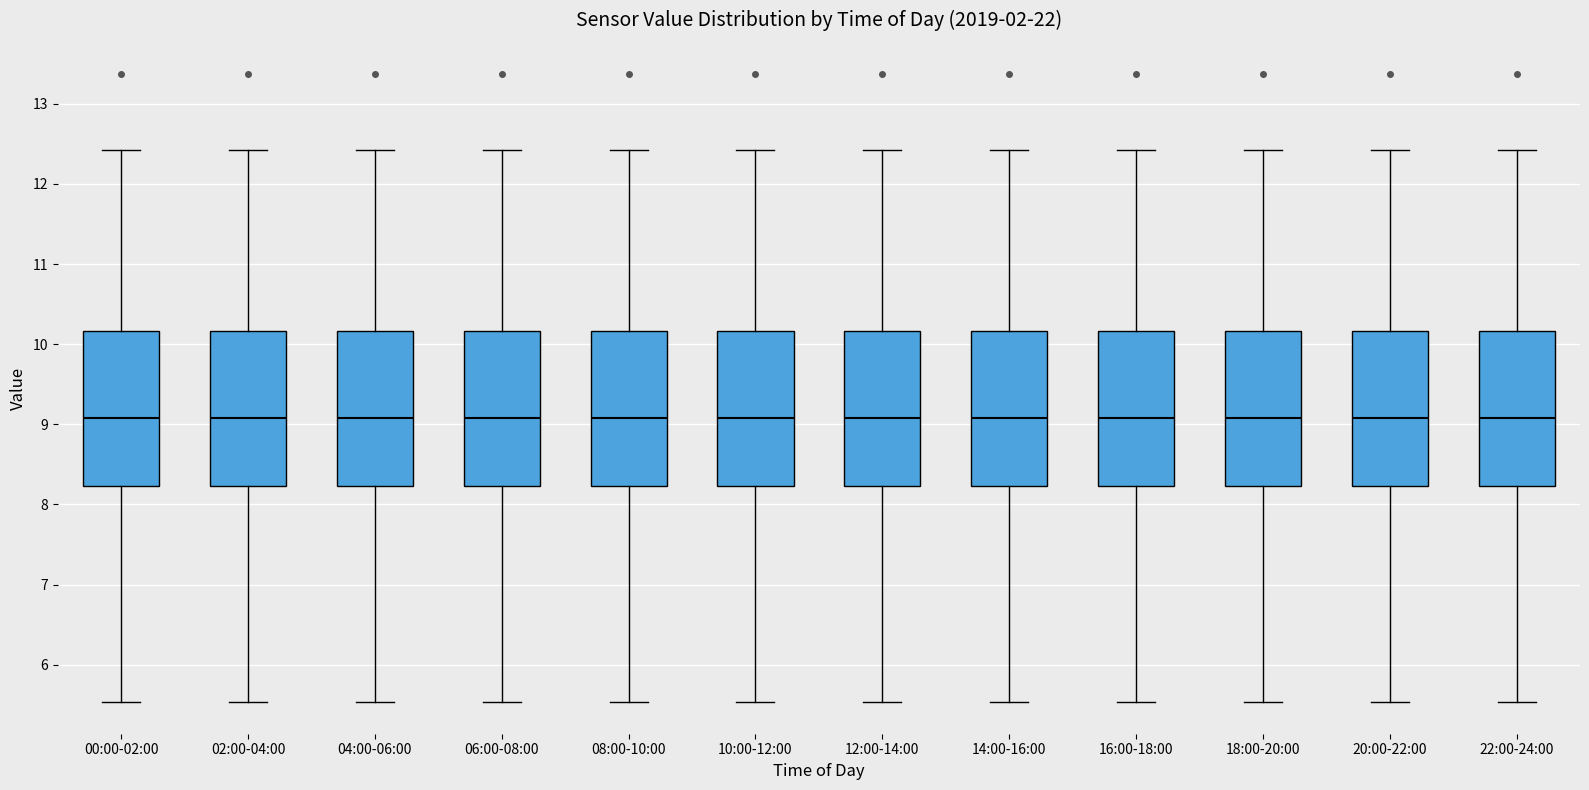

Reading left to right, transcribe this box plot: for each box, give where its median line is, the range the box spans, and where its two whiskers end, as read against the y-axis. The values are not printed on the chart, so give them approximately, as read against the axis.

00:00-02:00: median 9.1, box 8.2 to 10.2, whiskers 5.5 to 12.4
02:00-04:00: median 9.1, box 8.2 to 10.2, whiskers 5.5 to 12.4
04:00-06:00: median 9.1, box 8.2 to 10.2, whiskers 5.5 to 12.4
06:00-08:00: median 9.1, box 8.2 to 10.2, whiskers 5.5 to 12.4
08:00-10:00: median 9.1, box 8.2 to 10.2, whiskers 5.5 to 12.4
10:00-12:00: median 9.1, box 8.2 to 10.2, whiskers 5.5 to 12.4
12:00-14:00: median 9.1, box 8.2 to 10.2, whiskers 5.5 to 12.4
14:00-16:00: median 9.1, box 8.2 to 10.2, whiskers 5.5 to 12.4
16:00-18:00: median 9.1, box 8.2 to 10.2, whiskers 5.5 to 12.4
18:00-20:00: median 9.1, box 8.2 to 10.2, whiskers 5.5 to 12.4
20:00-22:00: median 9.1, box 8.2 to 10.2, whiskers 5.5 to 12.4
22:00-24:00: median 9.1, box 8.2 to 10.2, whiskers 5.5 to 12.4